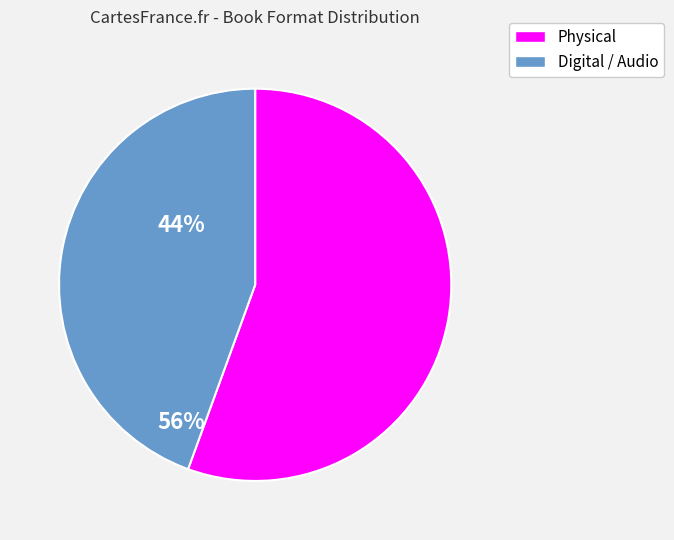

Is the sum of Physical and Digital / Audio greater than half?

Yes